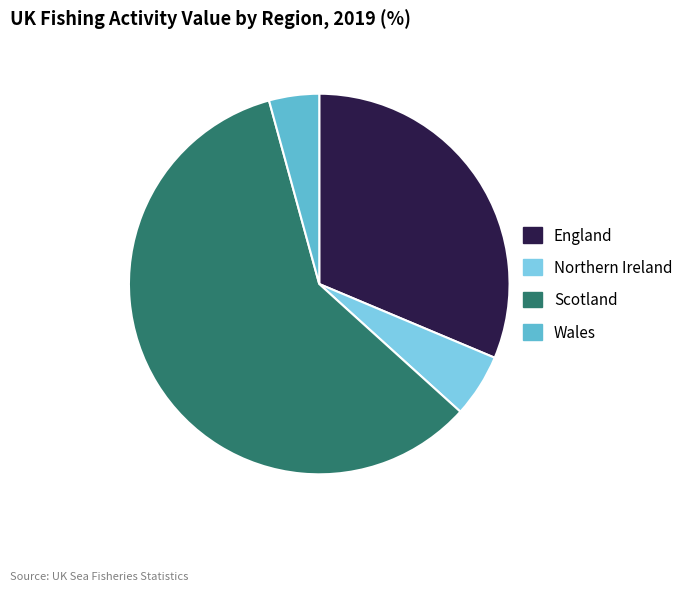

Is there any slice that represents more than half of the pie?

Yes